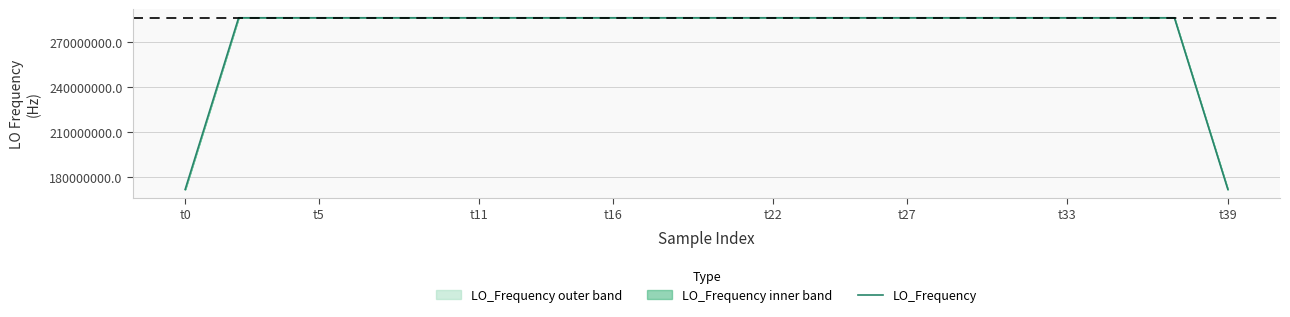

What is the minimum value shown in the chart?

171628200.2